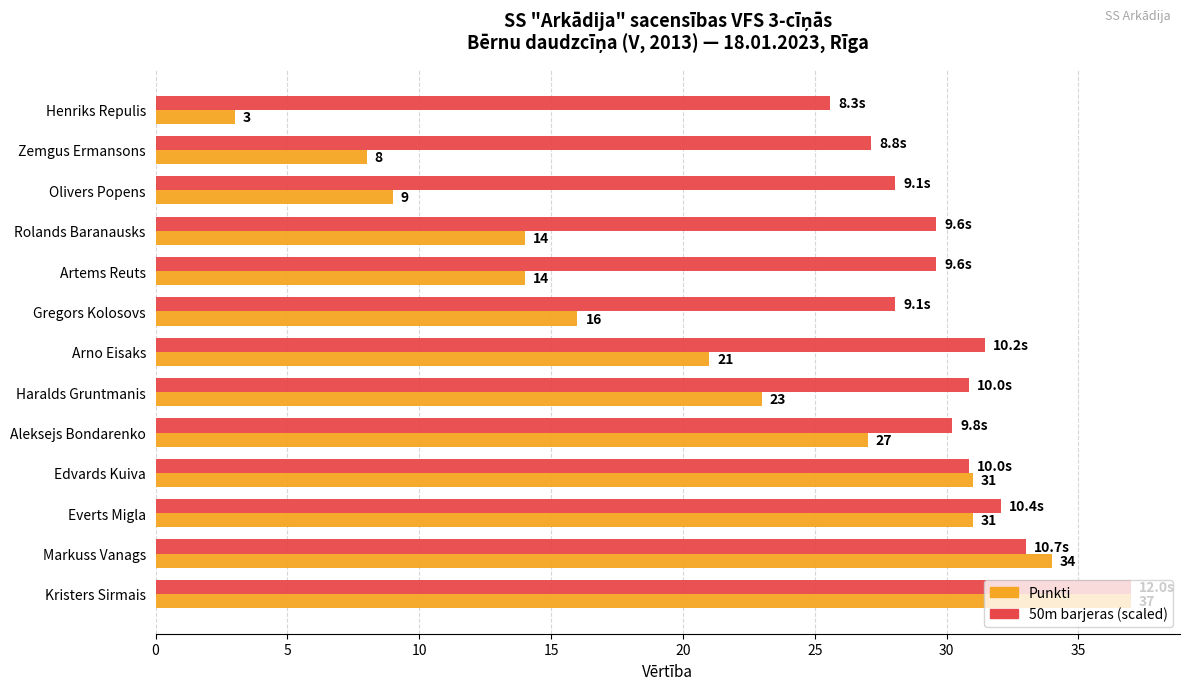

What value does the 50m barjeras (scaled) series have at Edvards Kuiva?

30.8